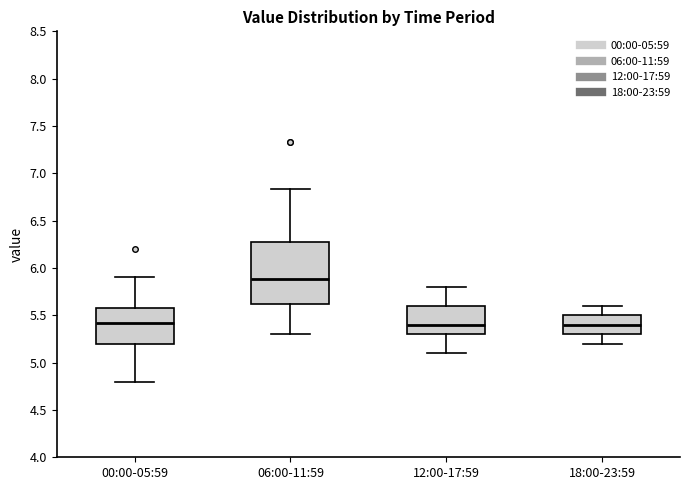

Where does the lower whisker of the box for 00:00-05:59 end on the y-axis? The values are not printed on the chart, so give them approximately, as read against the axis.

4.80